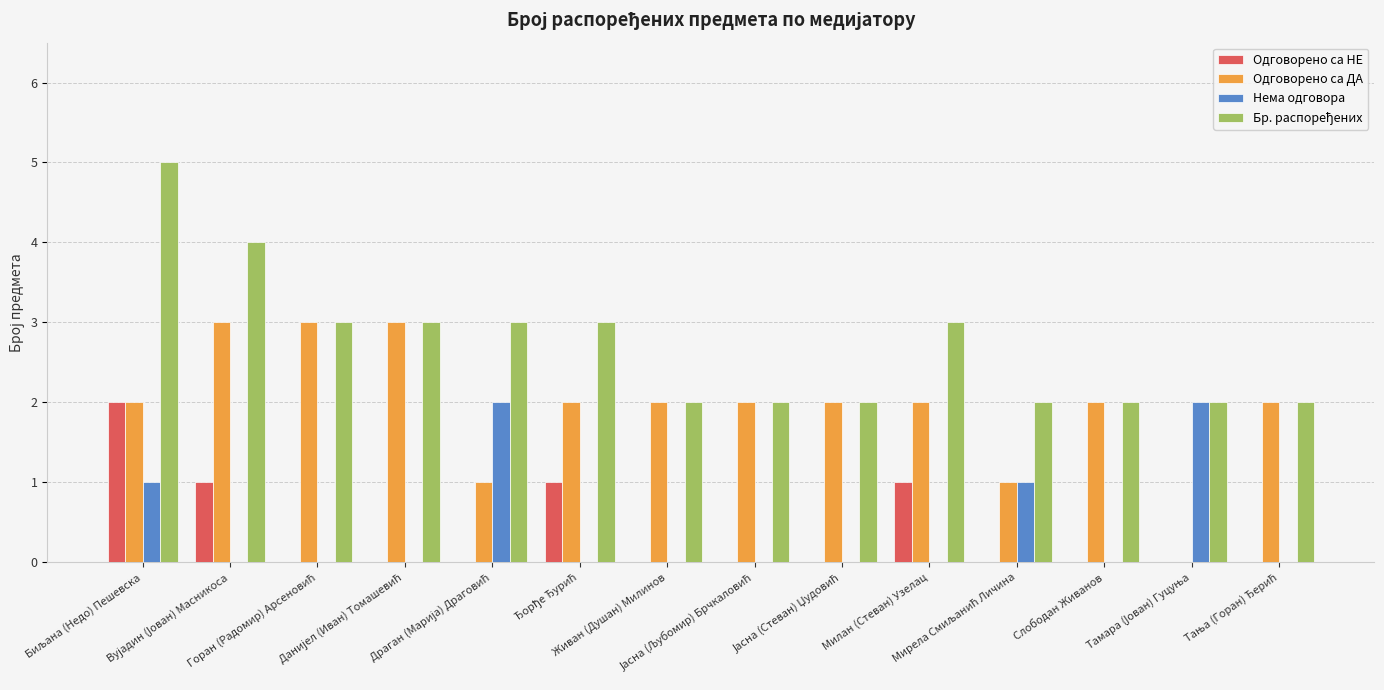

What is the difference between the maximum and minimum values in the Бр. распоређених series?

3